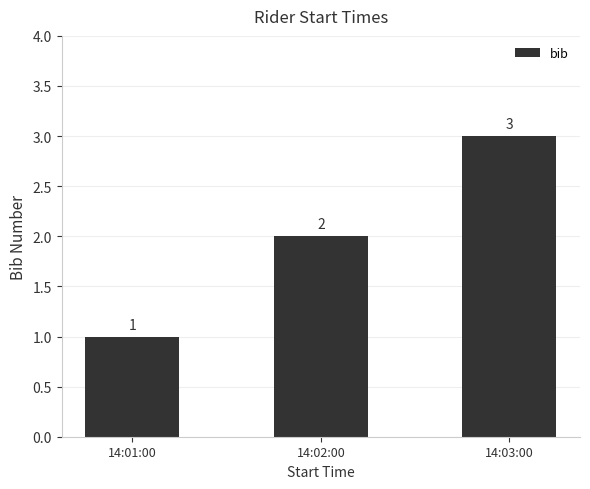

What is the value of the 3rd bar from the left?

3